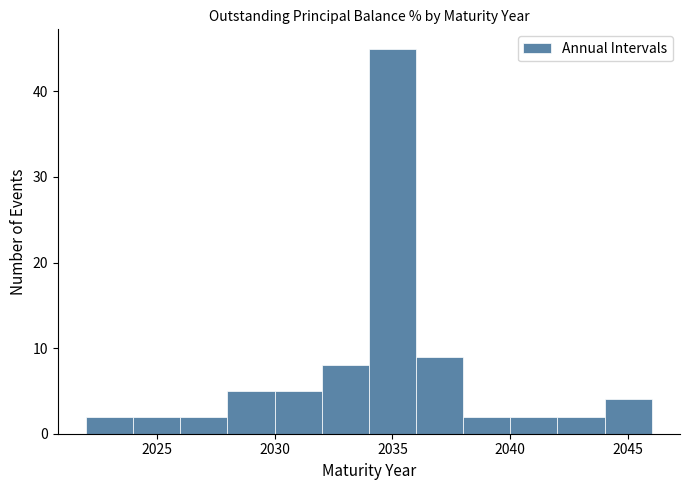

Which range on the x-axis has the tallest bar?

2034 to 2036